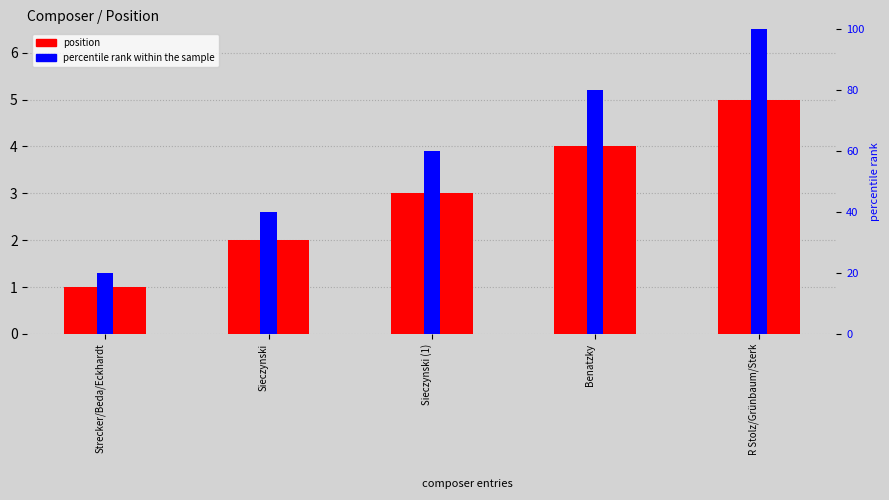

How many bars are there in each group?

2